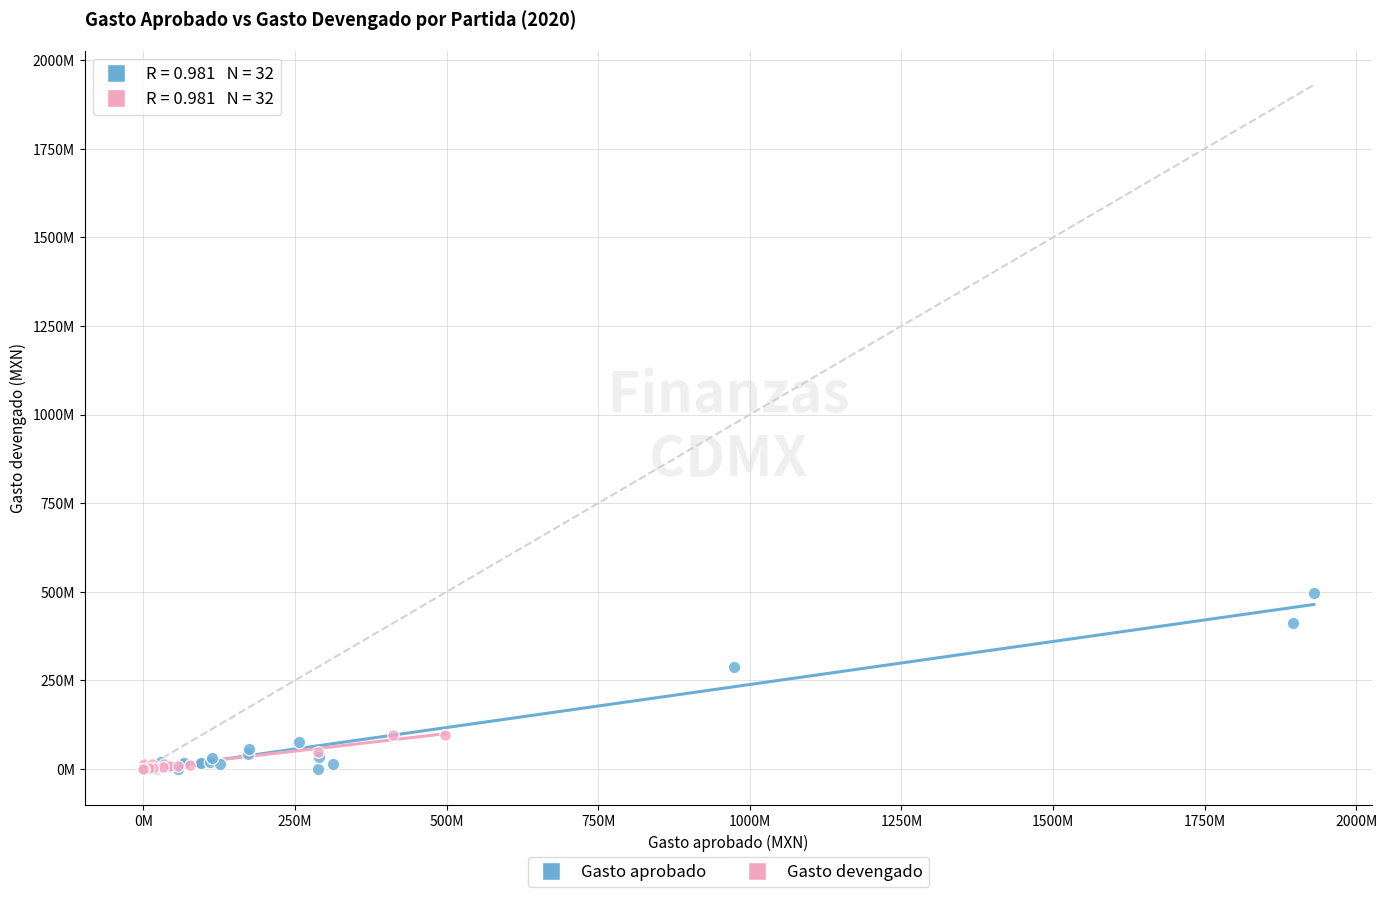

What are all the series names shown in the legend?

Gasto aprobado, Gasto devengado